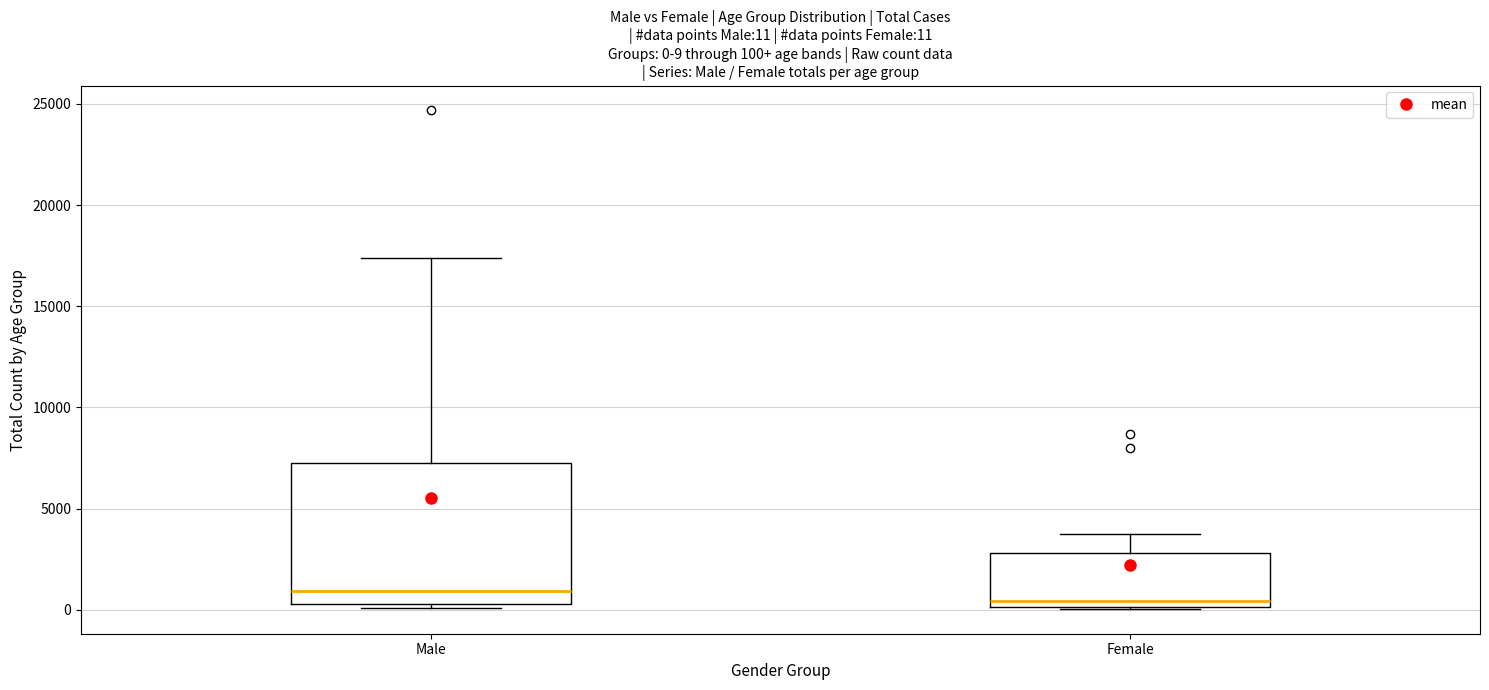

Comparing the boxes themselves (not the whiskers), which one is the tallest?

Male